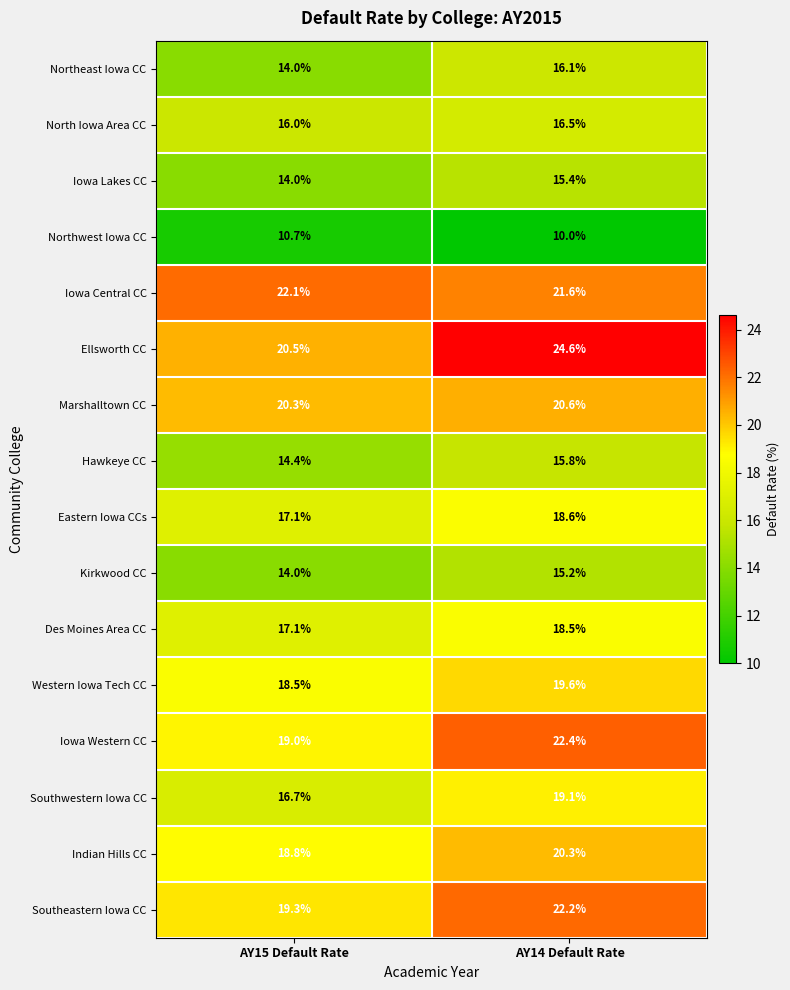

What value does the Iowa Lakes CC series have at AY14 Default Rate?

15.4